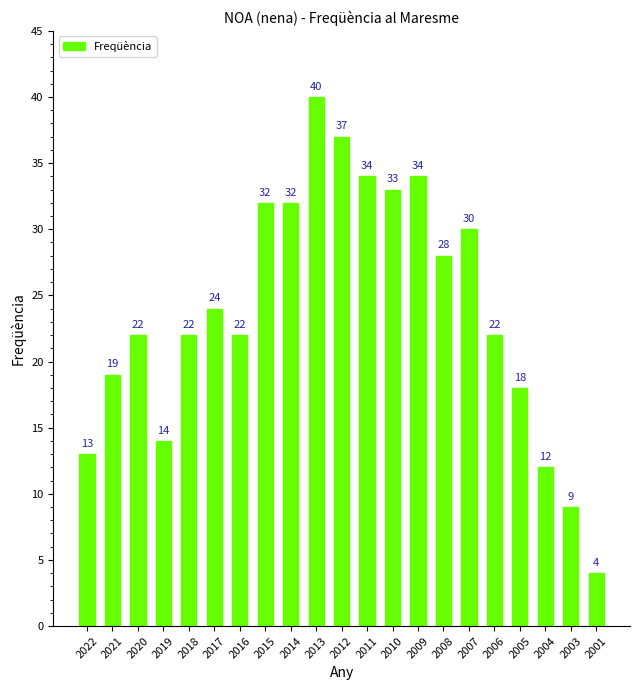

At which category does the chart reach its peak across all series?

2013